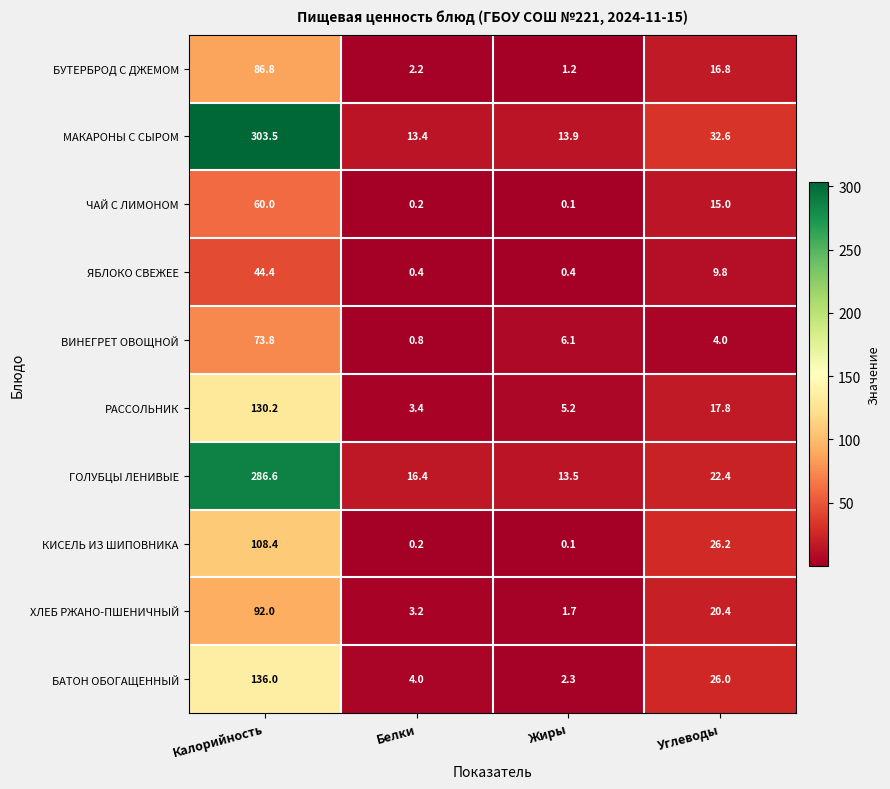

How many values in the ЯБЛОКО СВЕЖЕЕ series exceed 9?

2